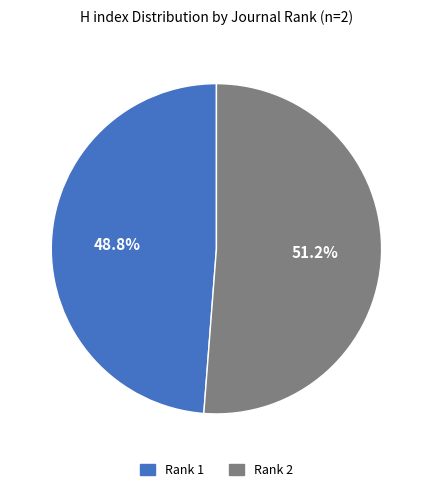

Which has a higher value, Rank 2 or Rank 1?

Rank 2